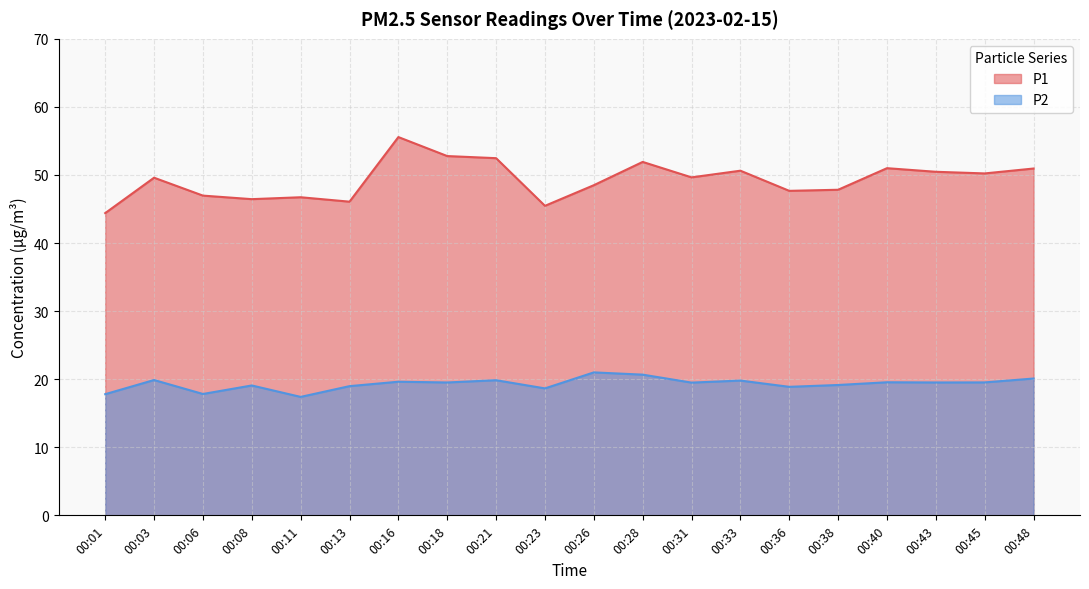

What are all the series names shown in the legend?

P1, P2